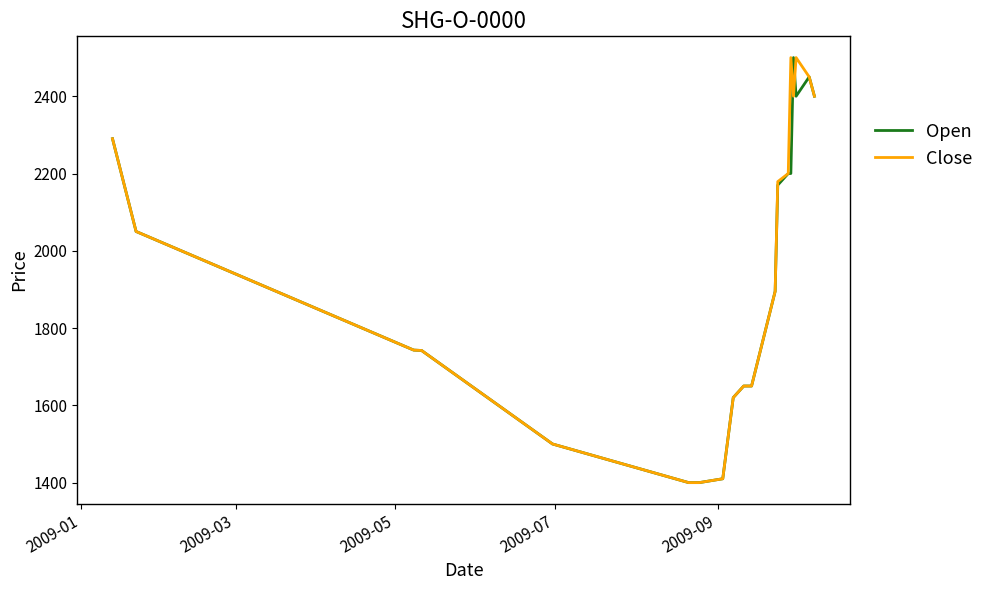

What is the greatest value displayed?

2500